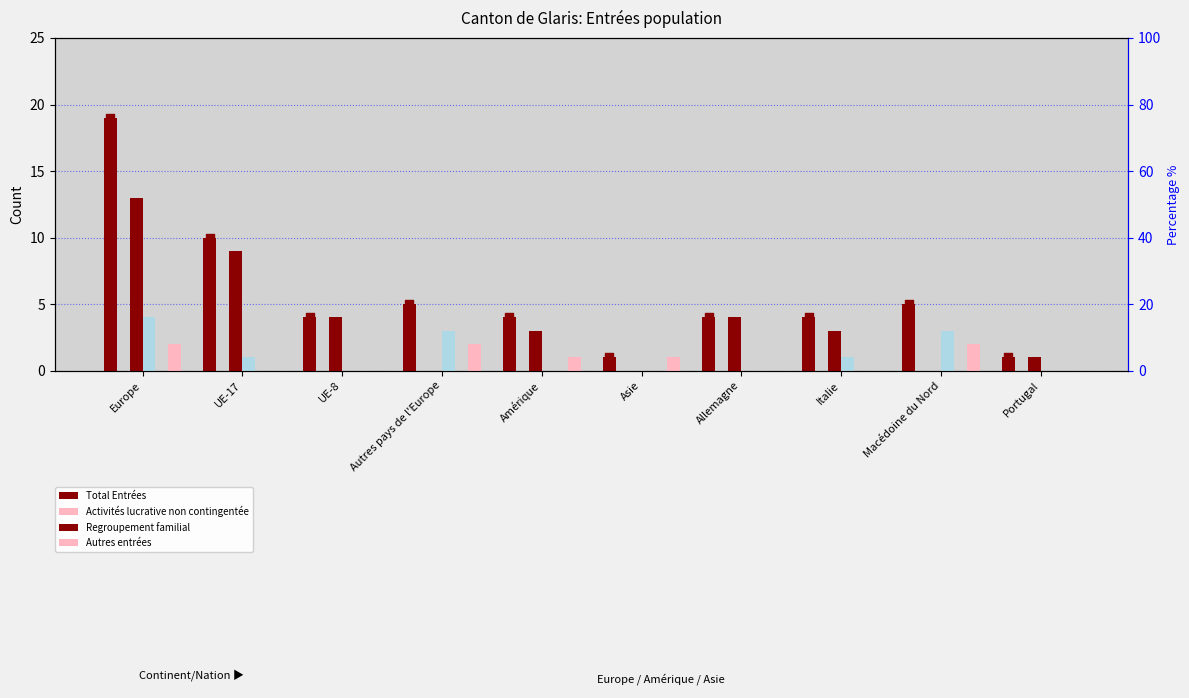

Which series has the widest spread of Y values?

Total Entrées